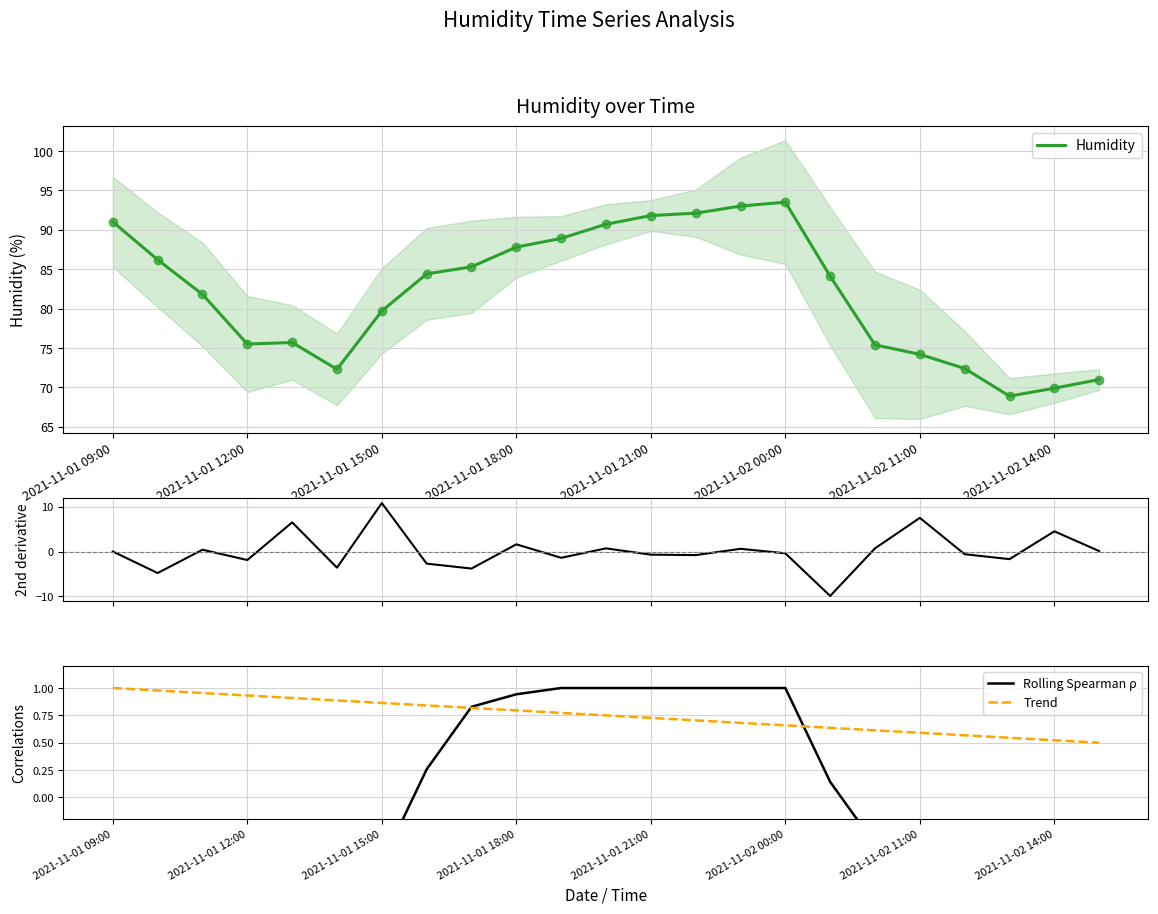

Which series contains the highest Y value?

Humidity